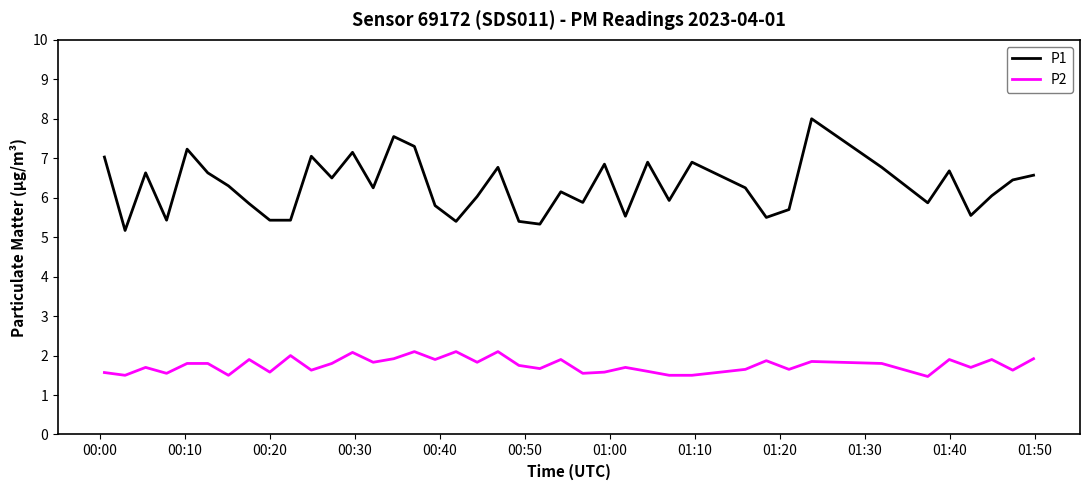

What is the average value of the P1 series?

6.3